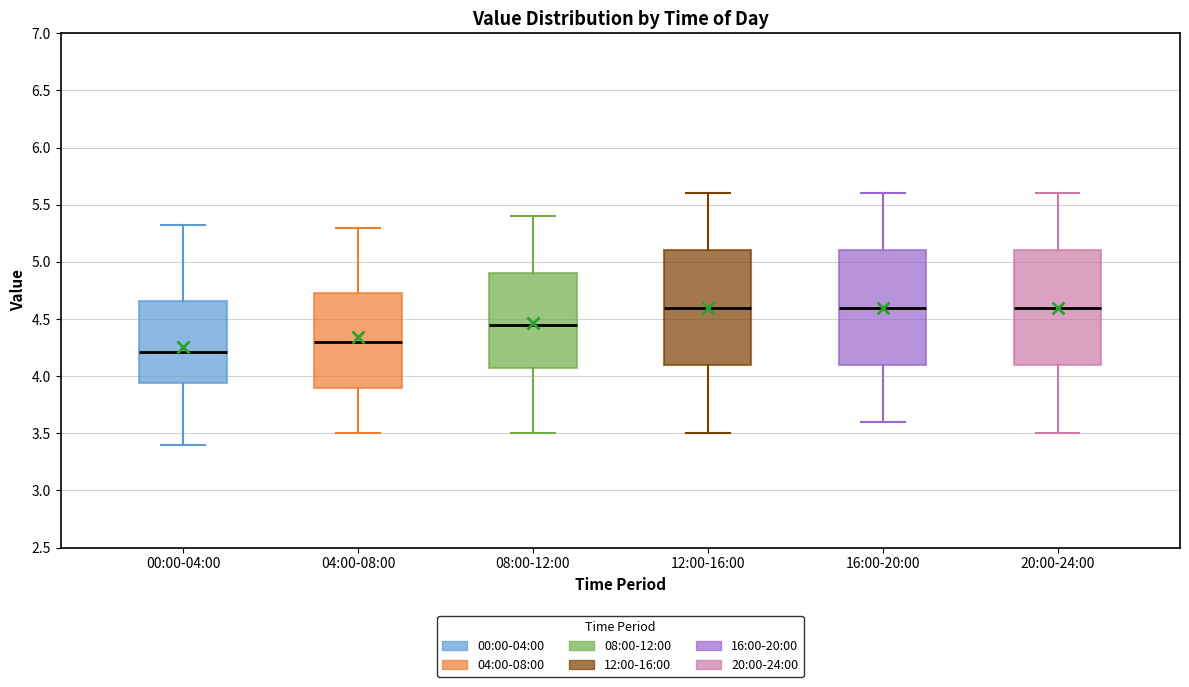

Which box has the lowest median line?

00:00-04:00